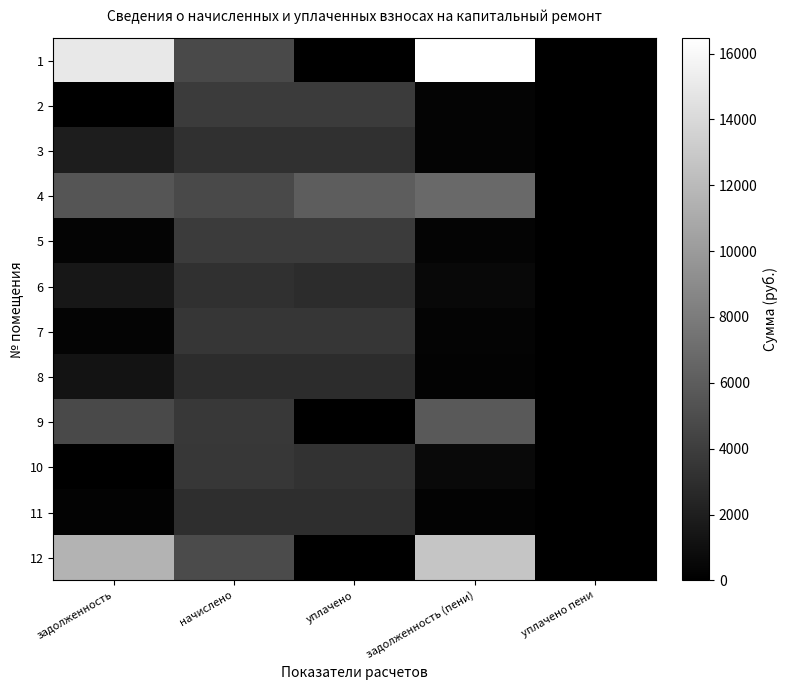

Which has a higher value, задолженность or уплачено пени?

задолженность